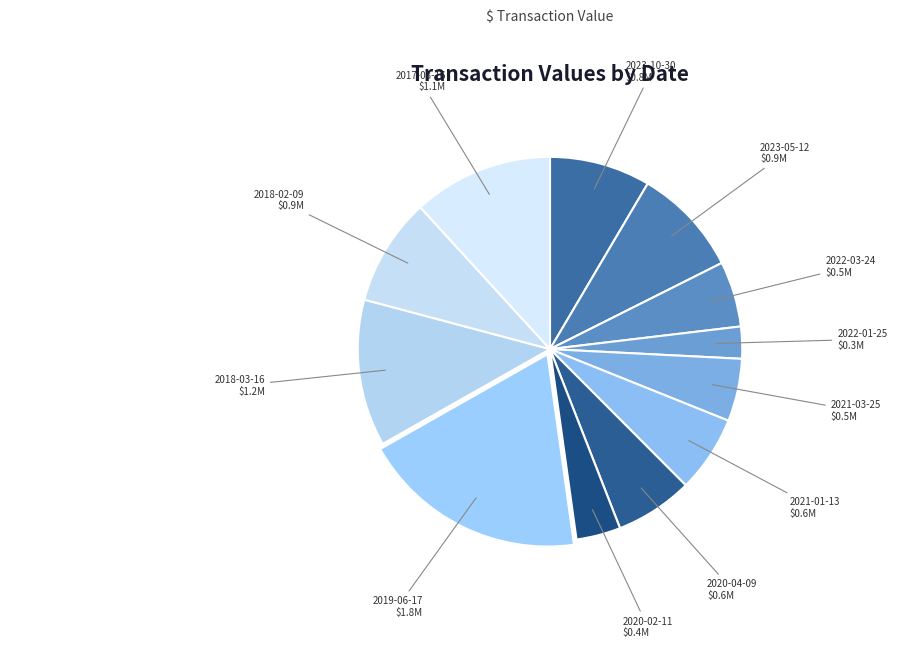

Is it true that 2020-04-09 is 21% of the pie?

False